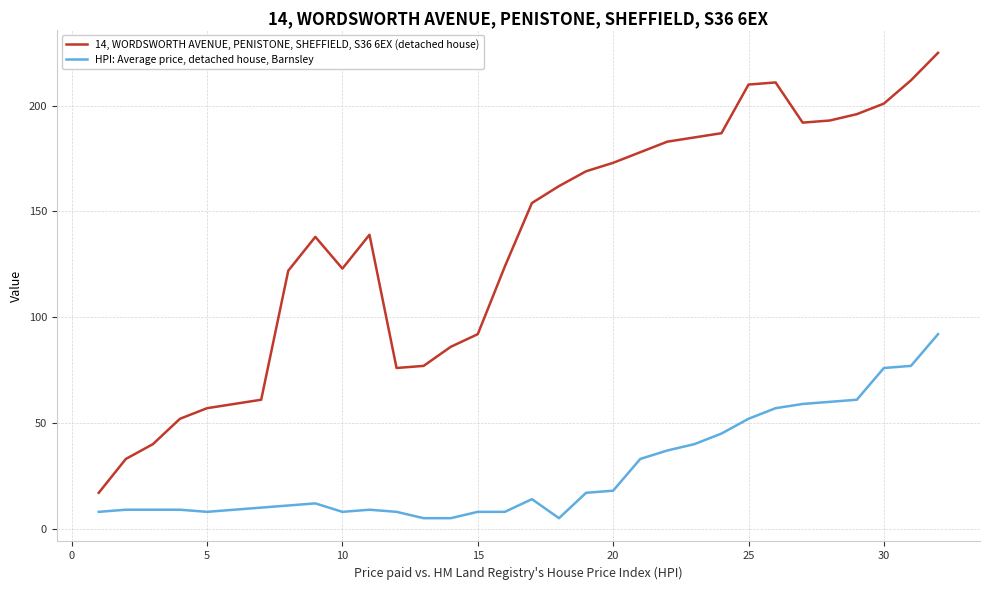

True or false: HPI: Average price, detached house, Barnsley and 14, WORDSWORTH AVENUE, PENISTONE, SHEFFIELD, S36 6EX (detached house) intersect in this chart.

False